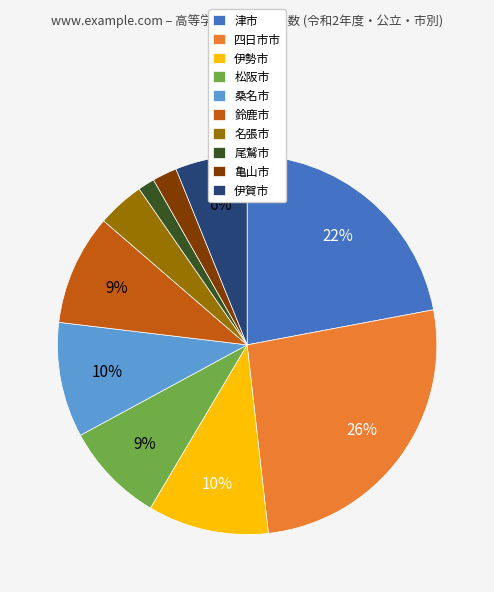

To the nearest percent, what is the combined percentage of 松阪市 and 四日市市?

35%